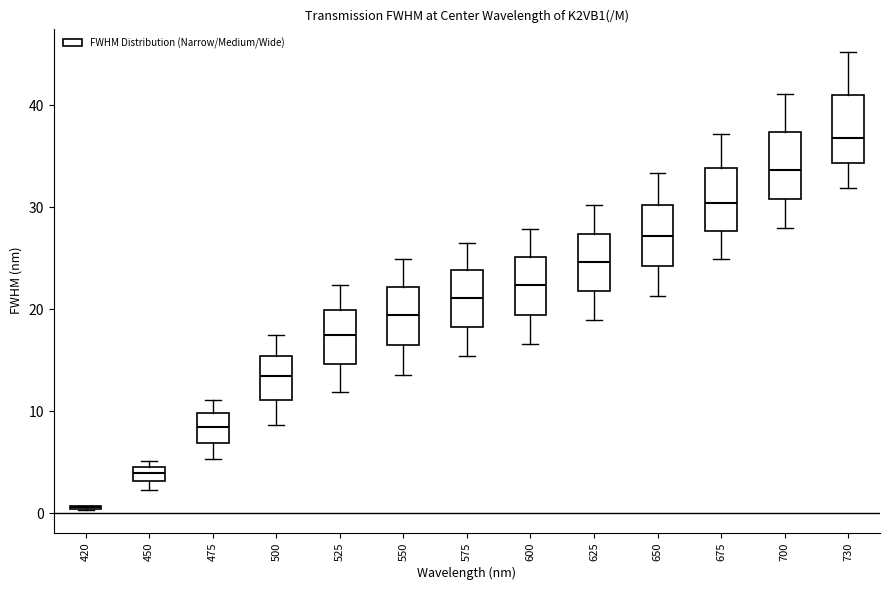

Where does the lower whisker of the box at x = 500 end on the y-axis? The values are not printed on the chart, so give them approximately, as read against the axis.

9